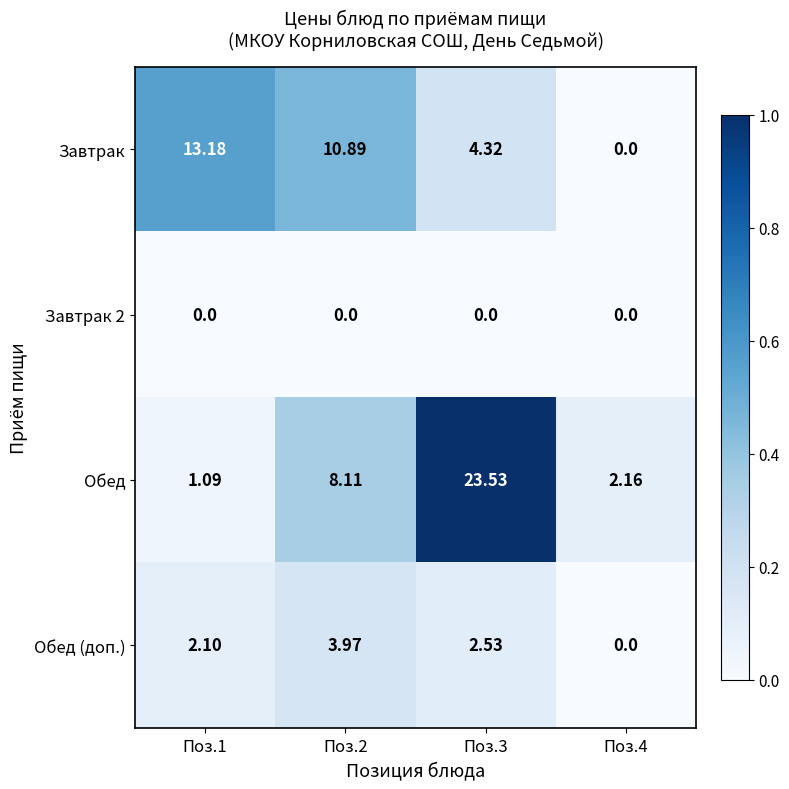

Which series has the largest range (max minus min)?

Обед